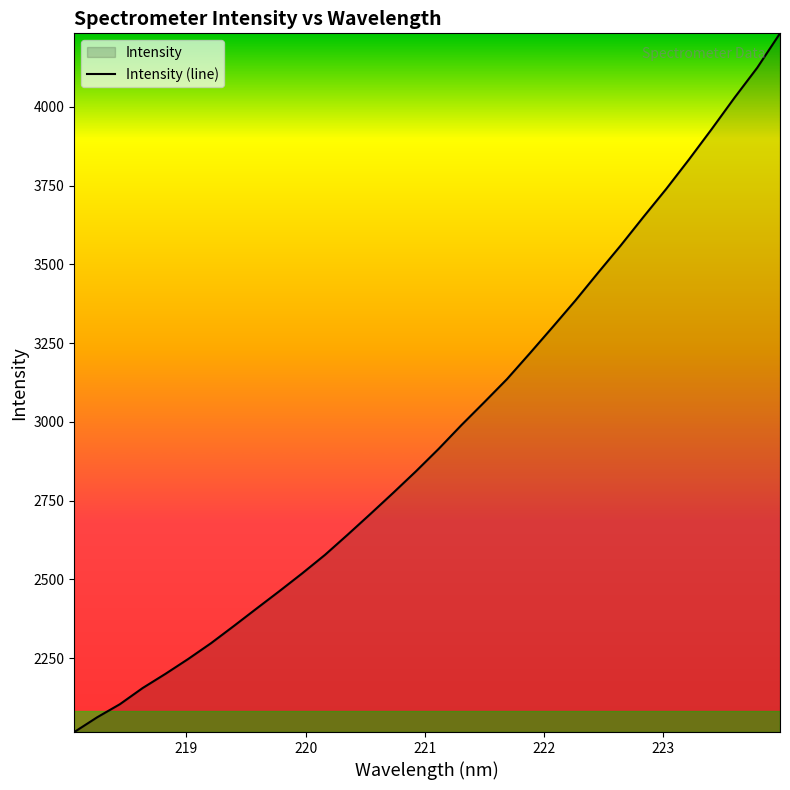

What is the smallest value displayed?

2015.4